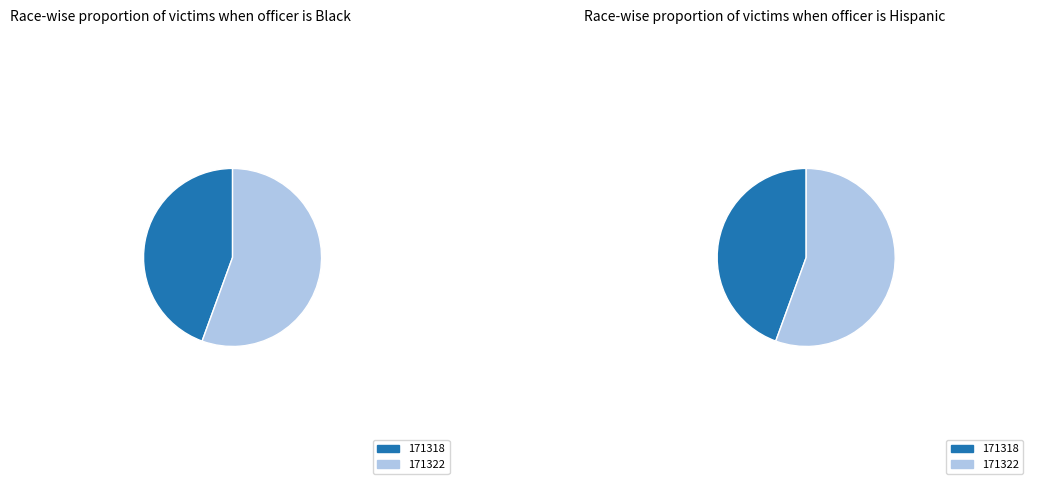

To the nearest percent, what is the average slice percentage?

50%